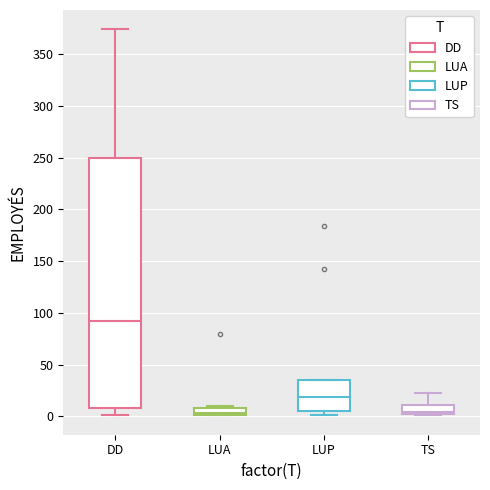

Which box's median line is the highest?

DD